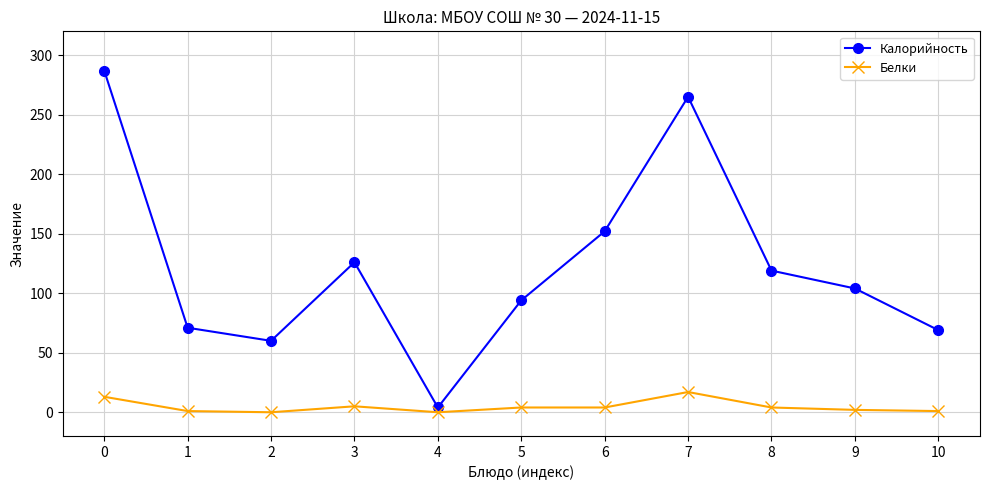

Rank the series by their maximum value, from lowest to highest.

Белки, Калорийность